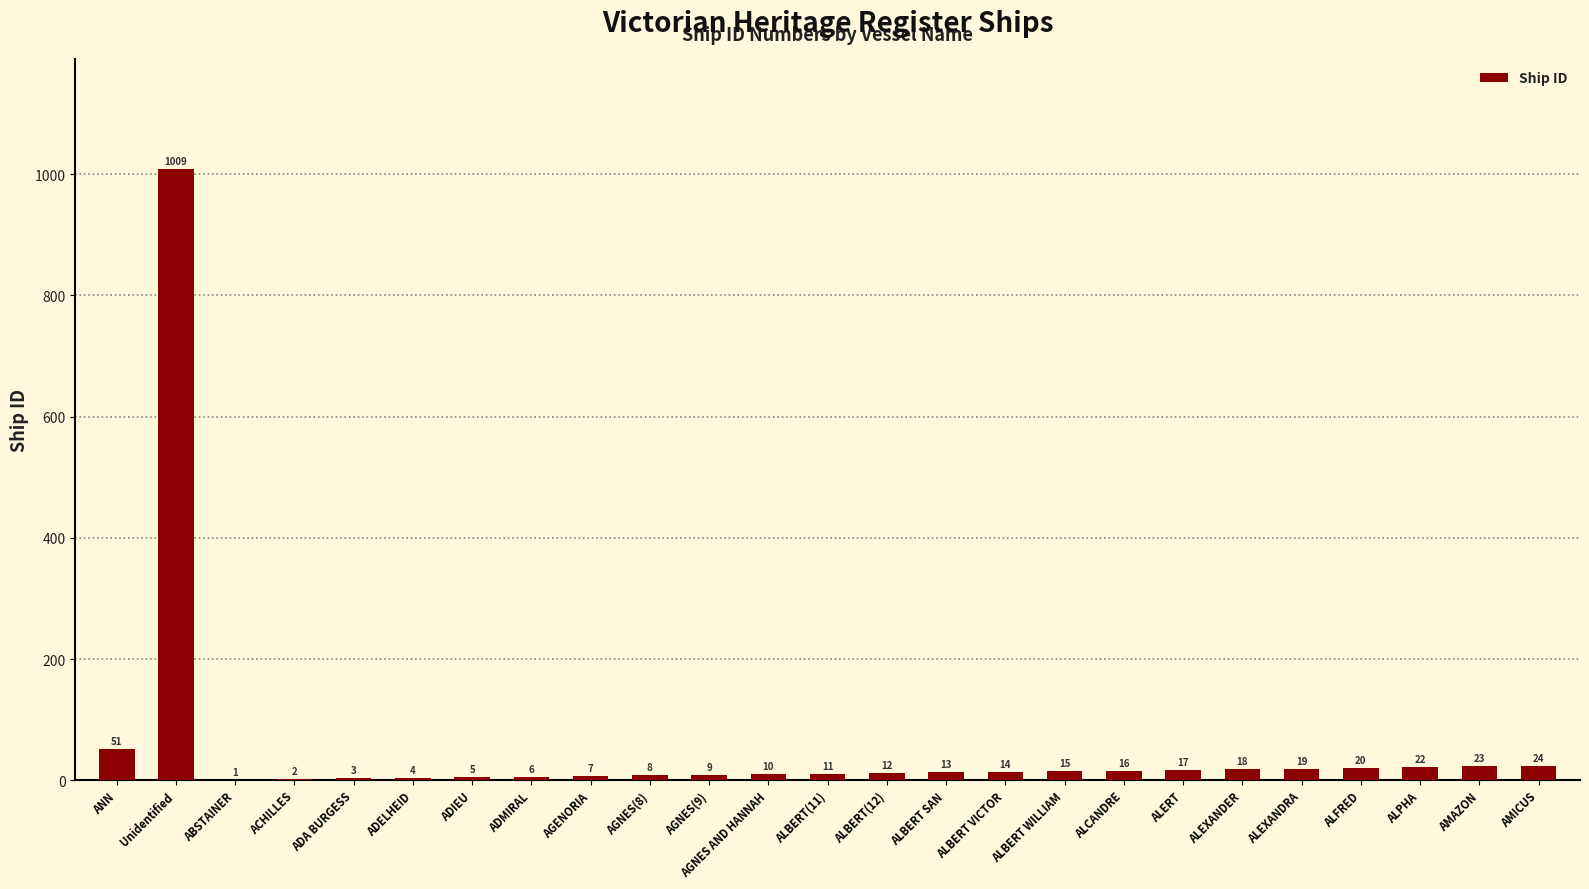

The chart shows a value of 1009 at Unidentified. True or false?

True